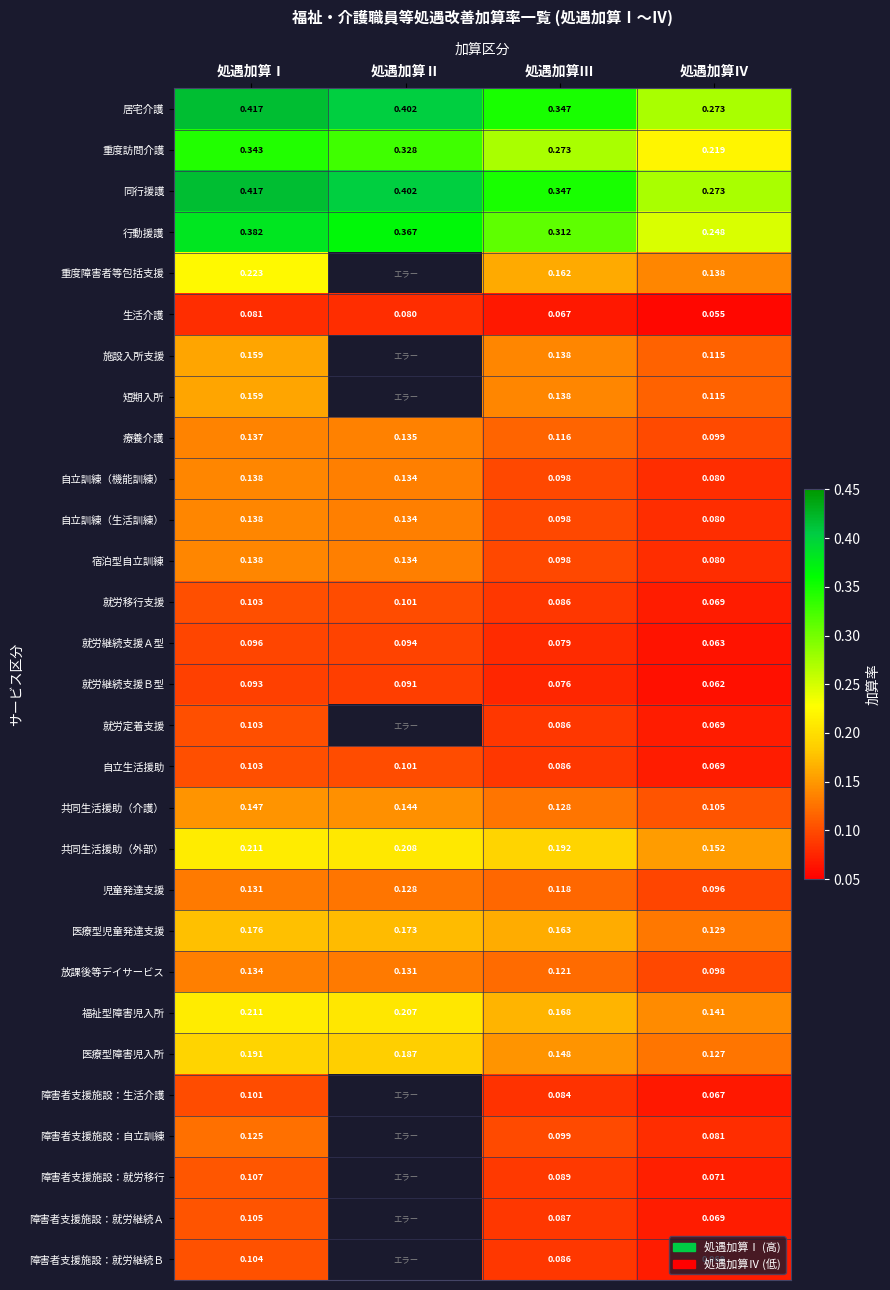

What is the difference between the maximum and second lowest values in the 居宅介護 series?

0.1